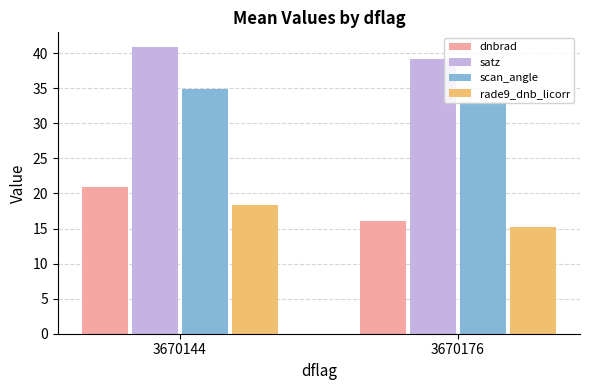

What is the spread (max minus min) of values at 3670176?

24.0